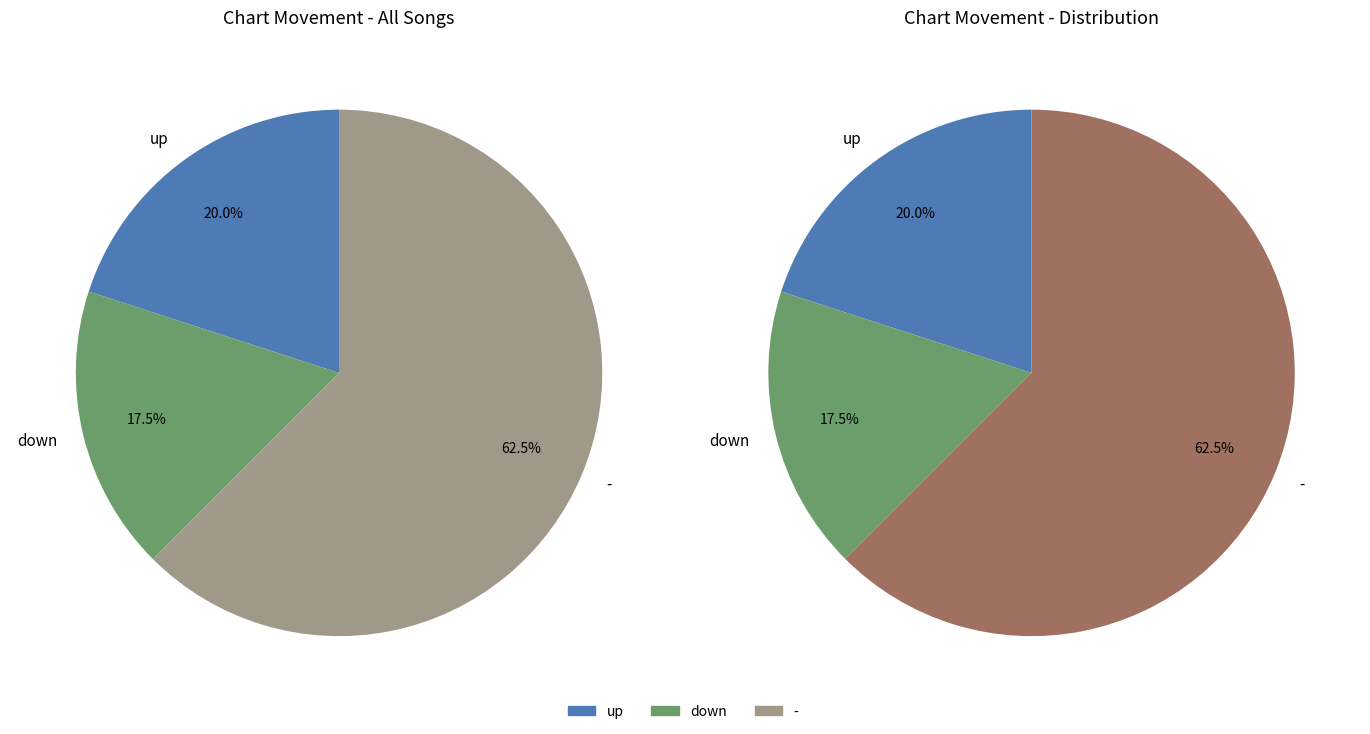

Is it true that up is 12% of the pie?

False